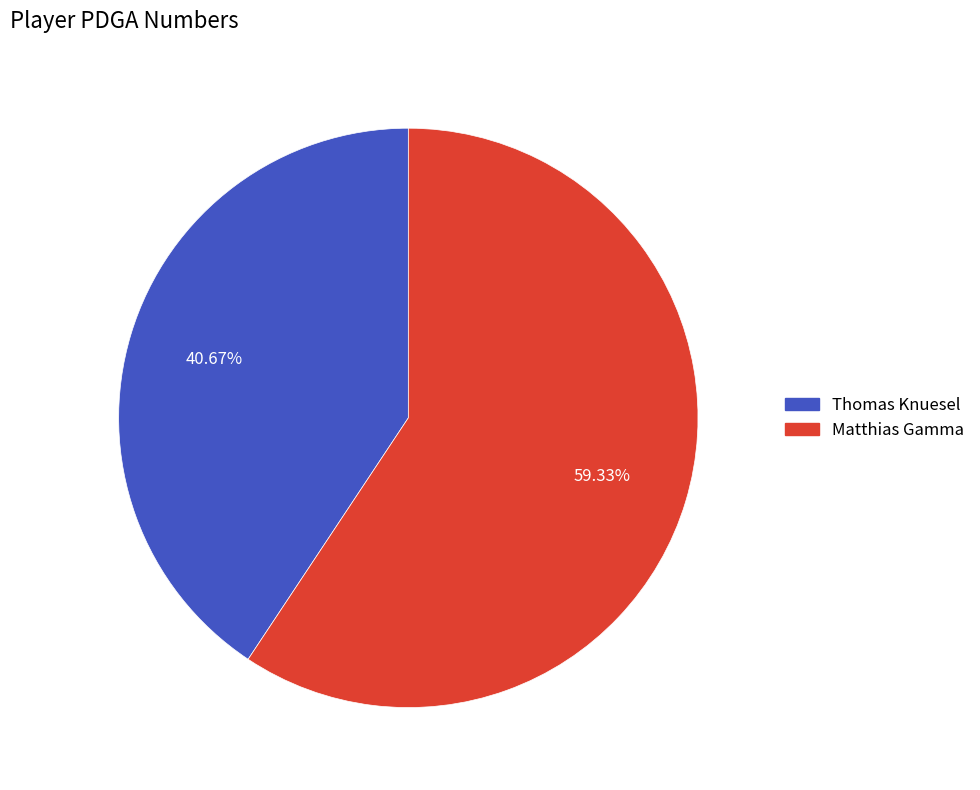

What is the ratio of the value at Matthias Gamma to the value at Thomas Knuesel?

1.5